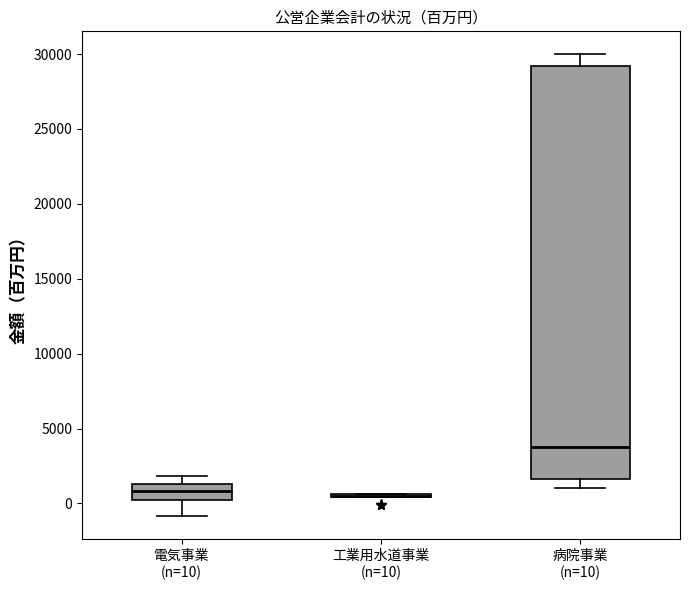

Where is the upper edge of the box for 病院事業 (n=10) on the y-axis? The values are not printed on the chart, so give them approximately, as read against the axis.

29000